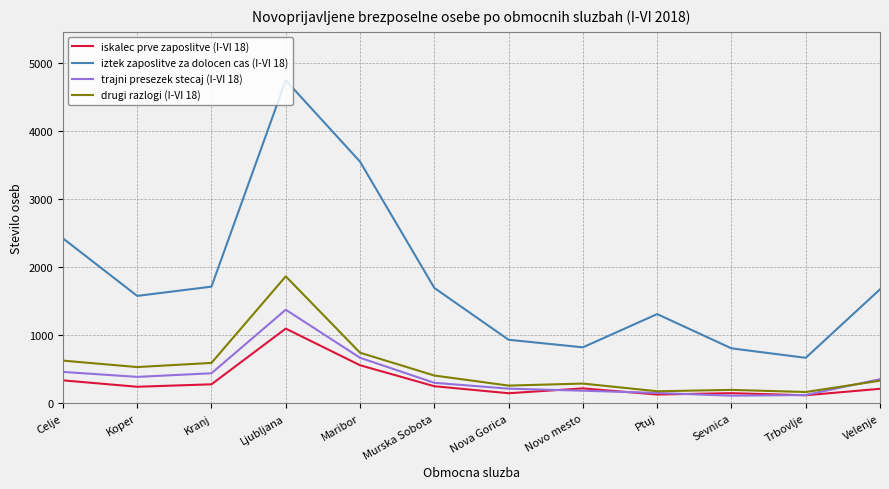

What is the difference between the highest and lowest values at Celje?

2085